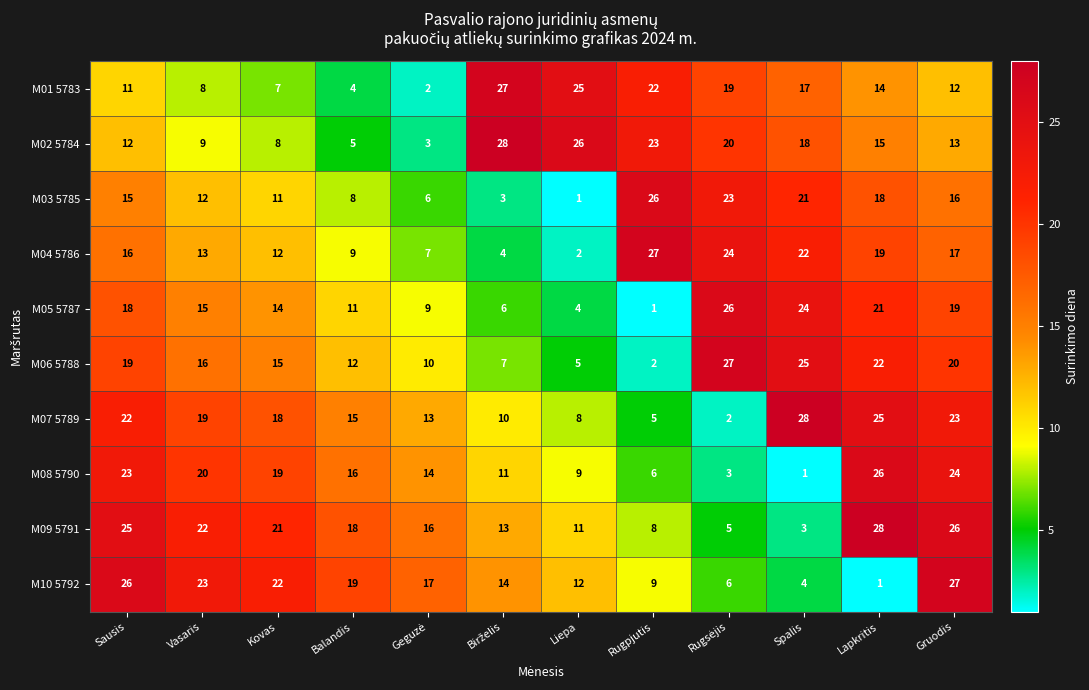

Which series has the largest total across all categories?

M09 5791